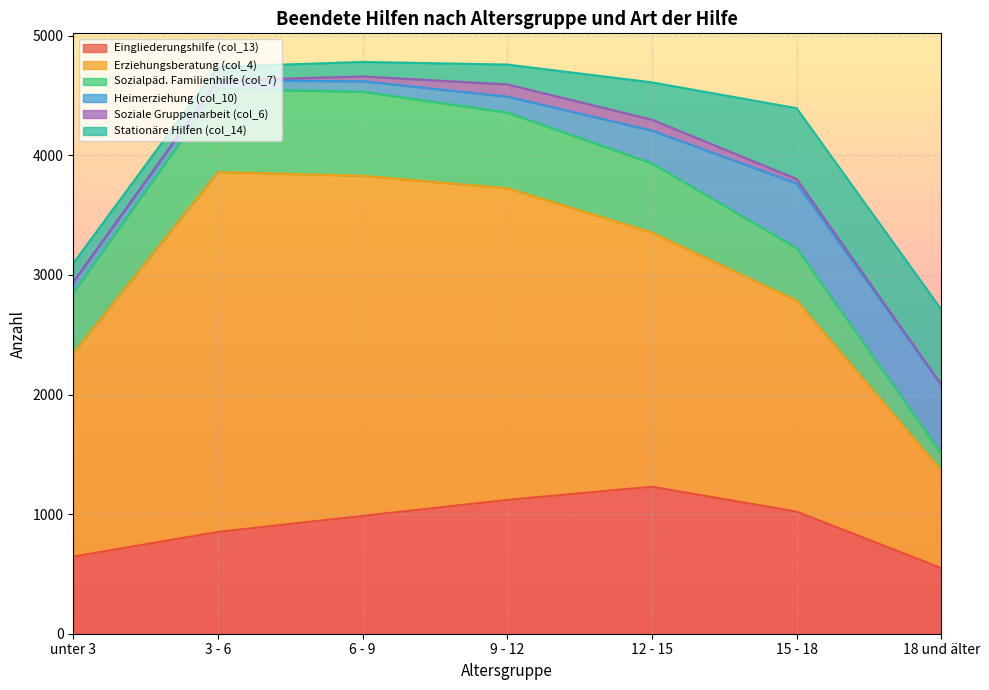

Between 6 - 9 and 15 - 18, which series saw the biggest shift?

Erziehungsberatung (col_4)